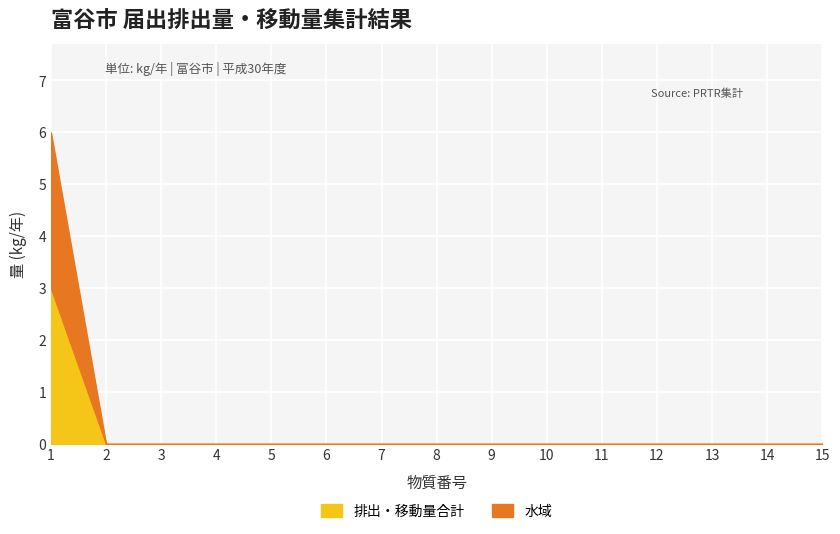

True or false: 届出数 has a value of 0 at 8.

True